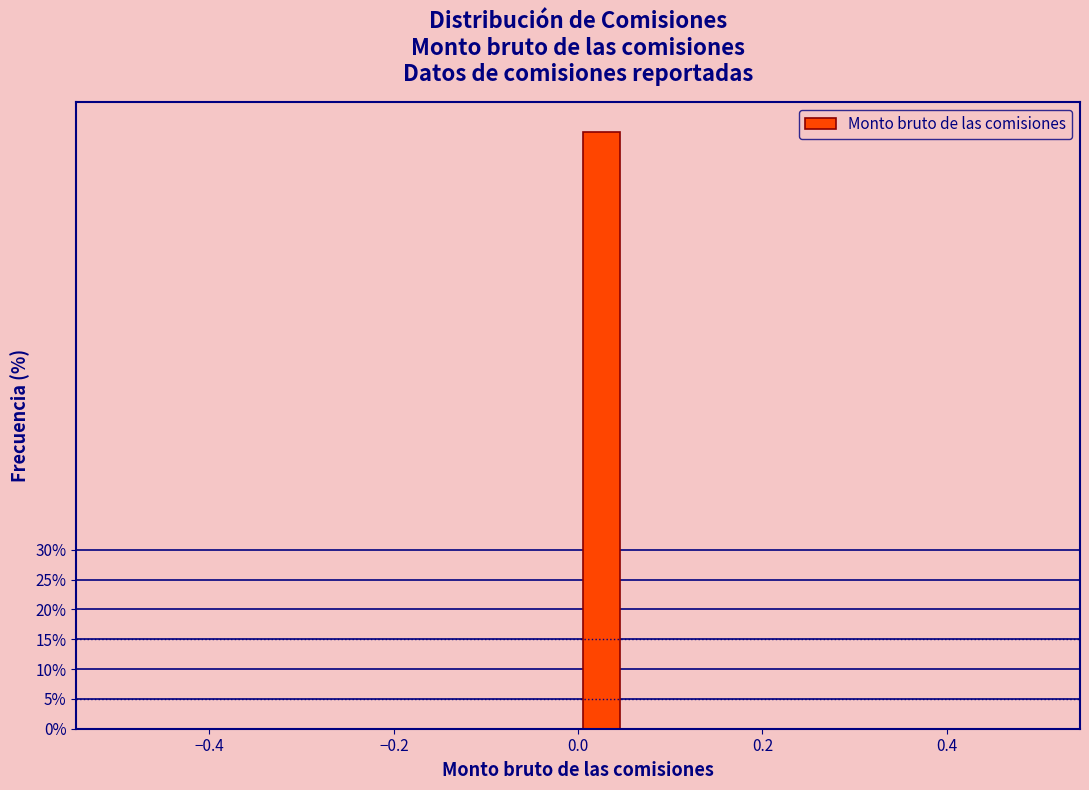

Read against the x-axis, roughly where is the centre of the tallest bar?

0.02